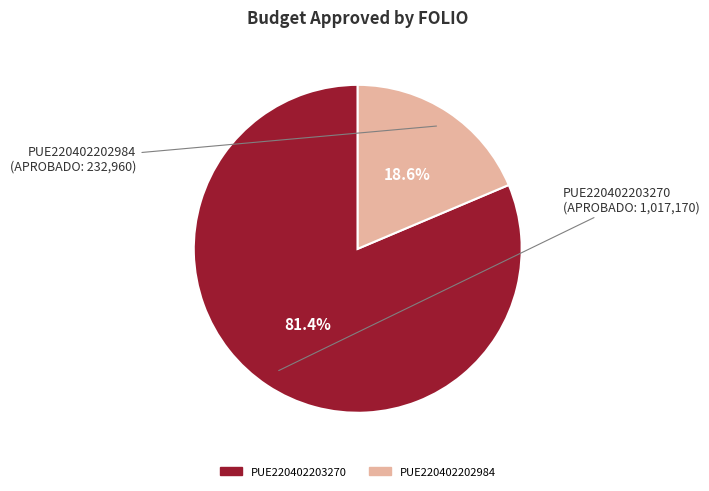

True or false: PUE220402203270 accounts for 81% of the total.

True